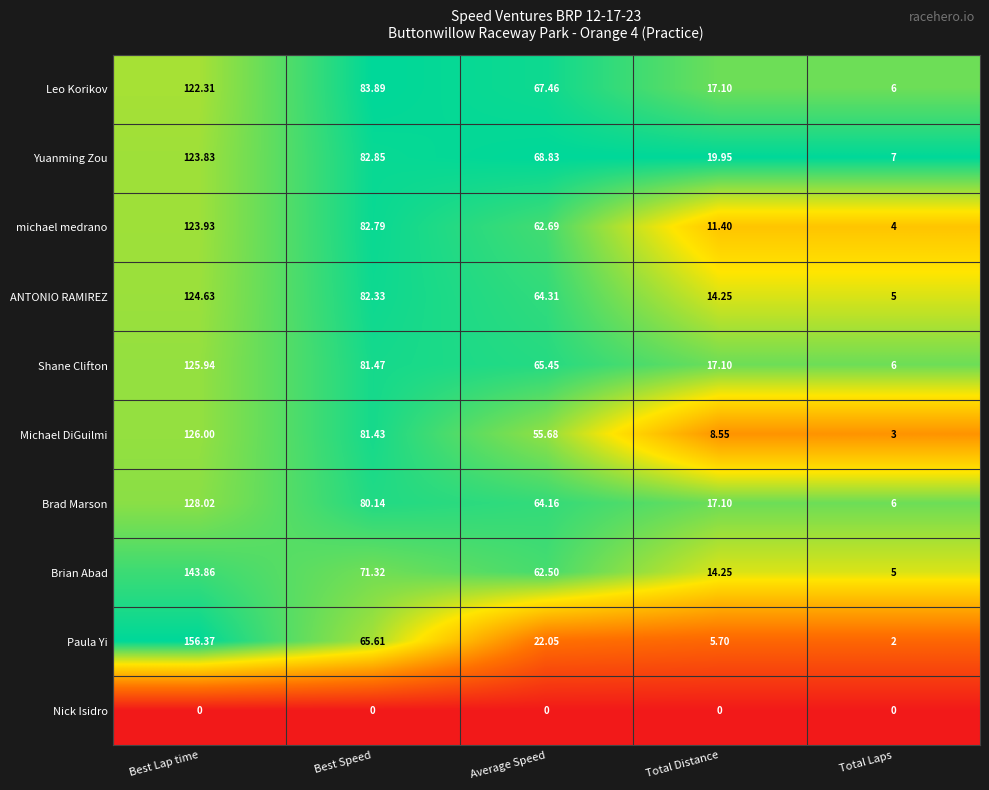

List the series in order of their peak value, highest first.

Paula Yi, Brian Abad, Brad Marson, Michael DiGuilmi, Shane Clifton, ANTONIO RAMIREZ, michael medrano, Yuanming Zou, Leo Korikov, Nick Isidro